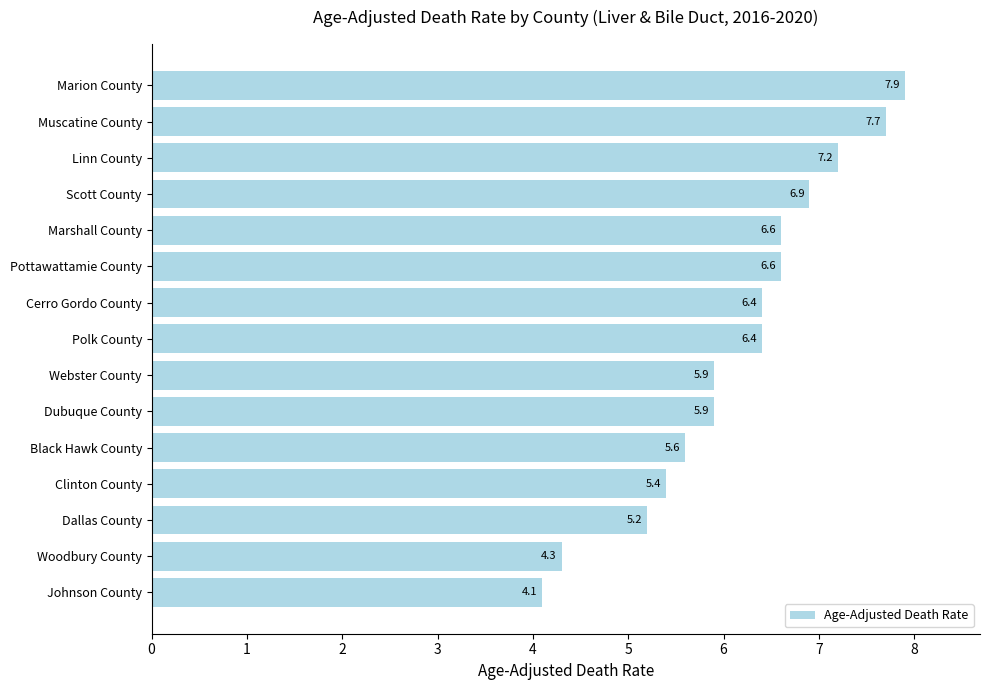

What is the difference between the maximum and minimum values?

3.8